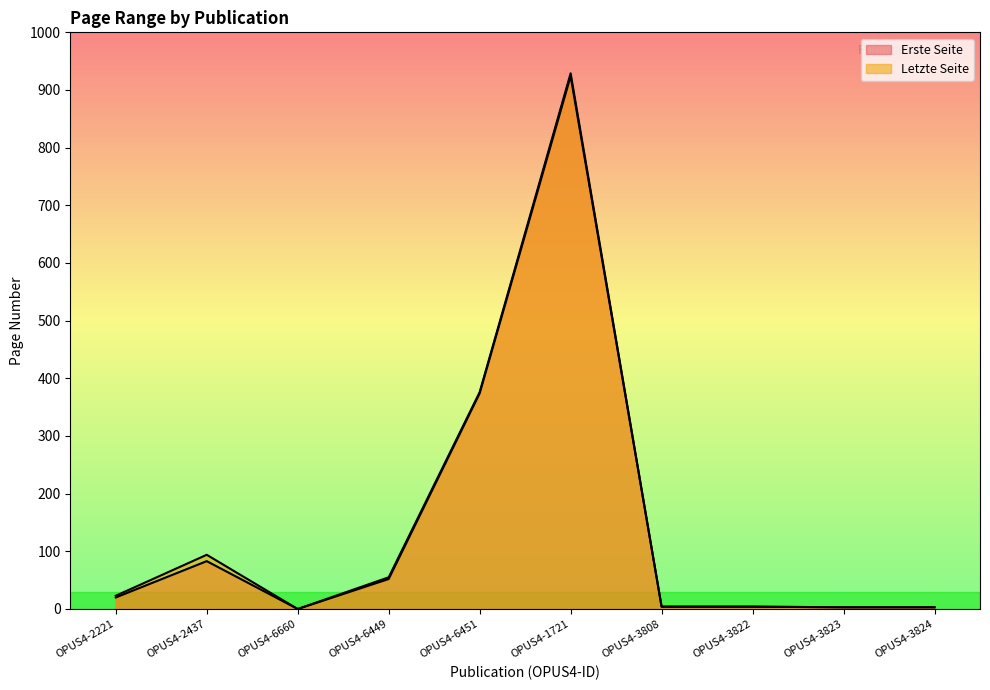

What is the difference between the maximum and minimum values in the Erste Seite series?

924